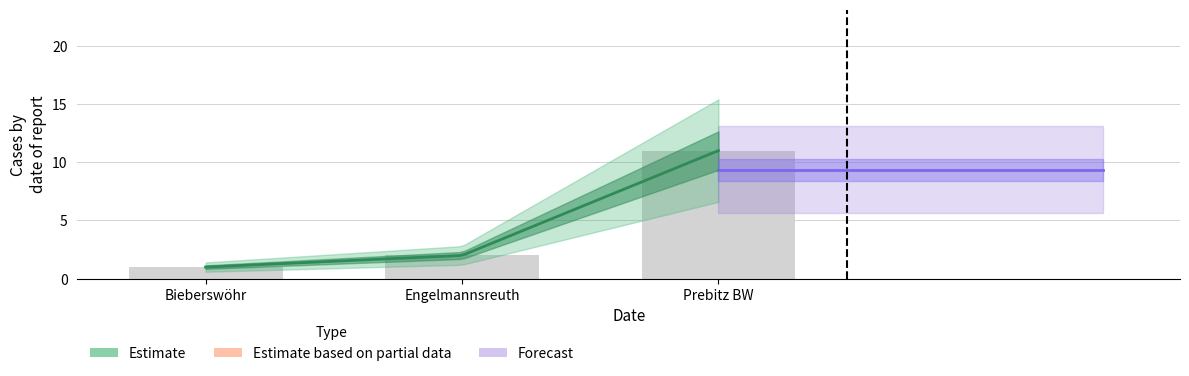

Reading left to right, extract all data points from this chart.

Bieberswöhr=1	Engelmannsreuth=2	Prebitz BW=11